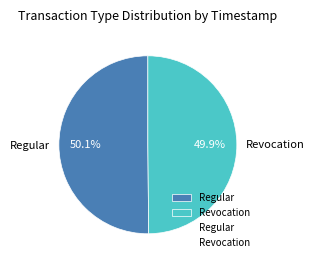

Combined, do Revocation and Regular account for over 50%?

Yes